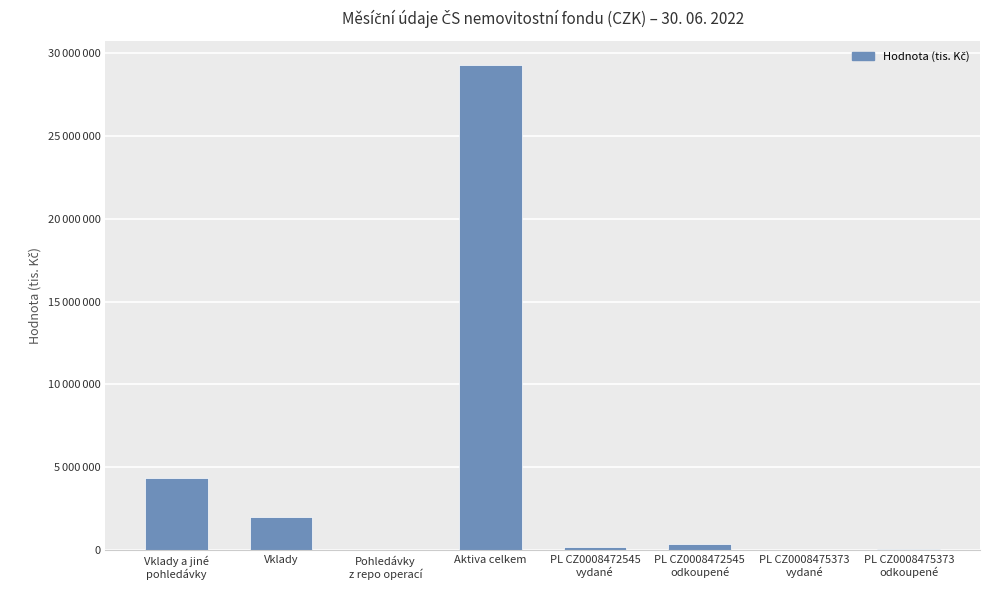

What is the maximum value shown in the chart?

29248626